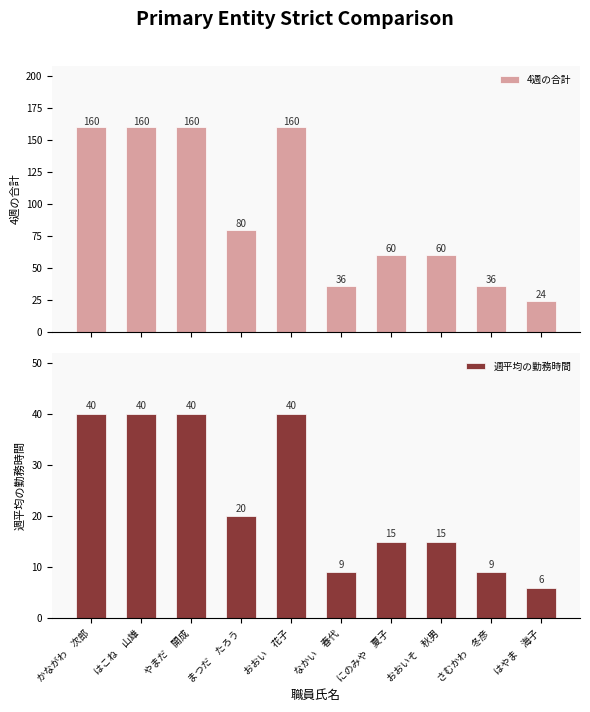

Reading left to right, list all the values displayed in this chart.

4週の合計: 160	160	160	80	160	36	60	60	36	24
週平均の勤務時間: 40	40	40	20	40	9	15	15	9	6